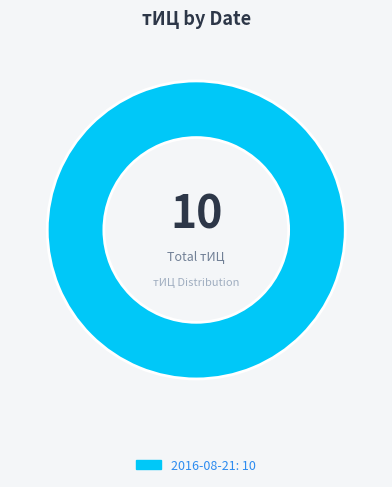

Count the number of slices in the pie.

1